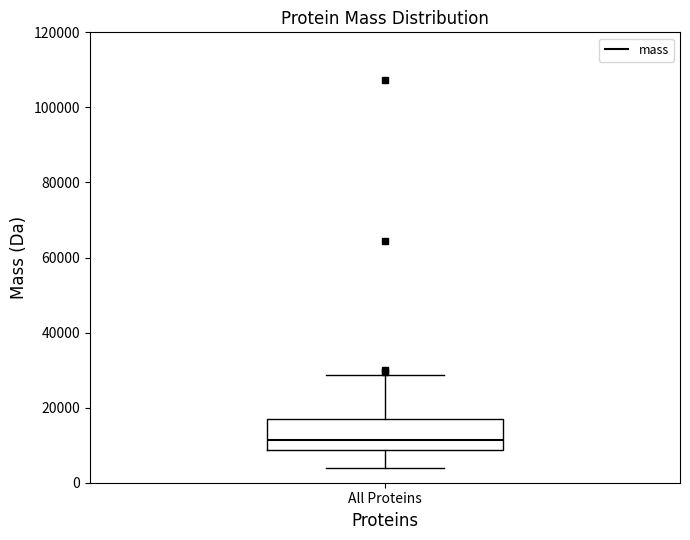

Where is the lower edge of the box for All Proteins on the y-axis? The values are not printed on the chart, so give them approximately, as read against the axis.

8000